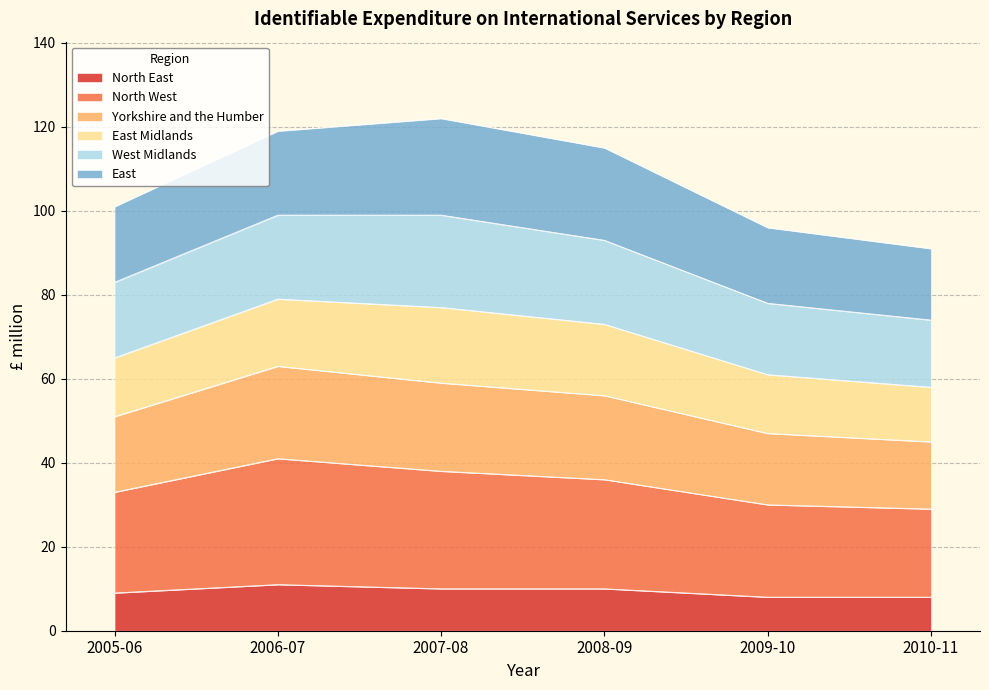

How many data points does each series have?

6